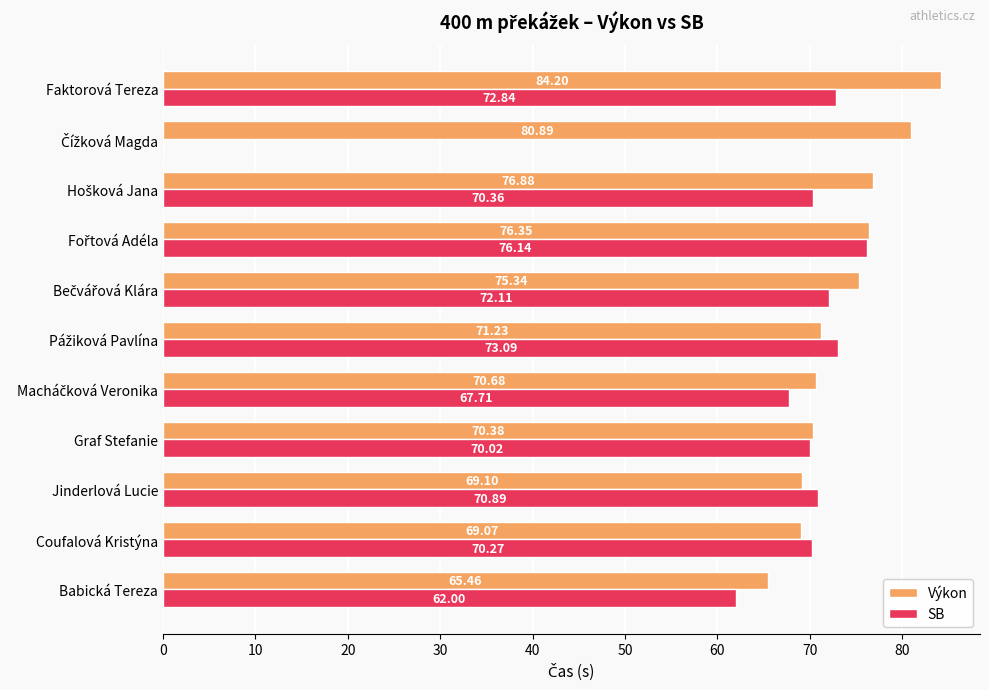

What is the sum of all SB values?

705.4